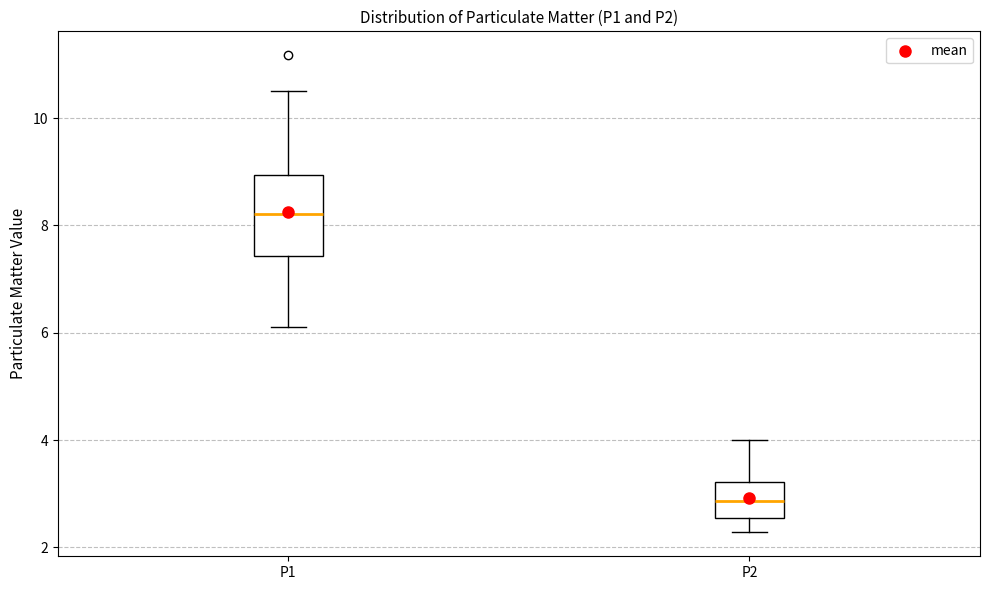

Which box has the highest median line?

P1